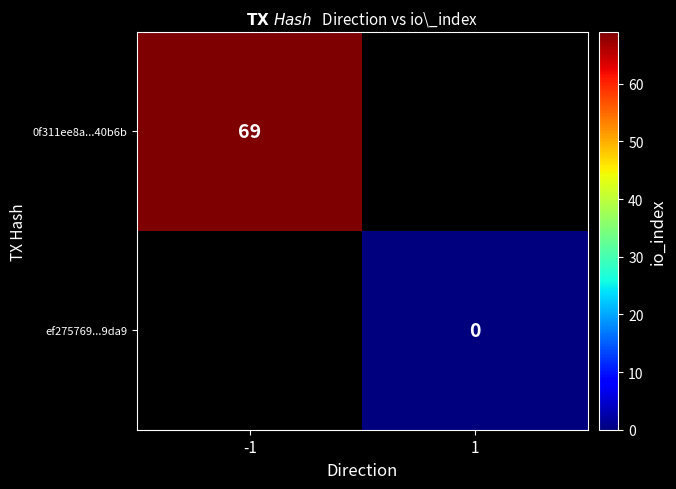

The 0f311ee8a...40b6b series shows 69 at -1. True or false?

True